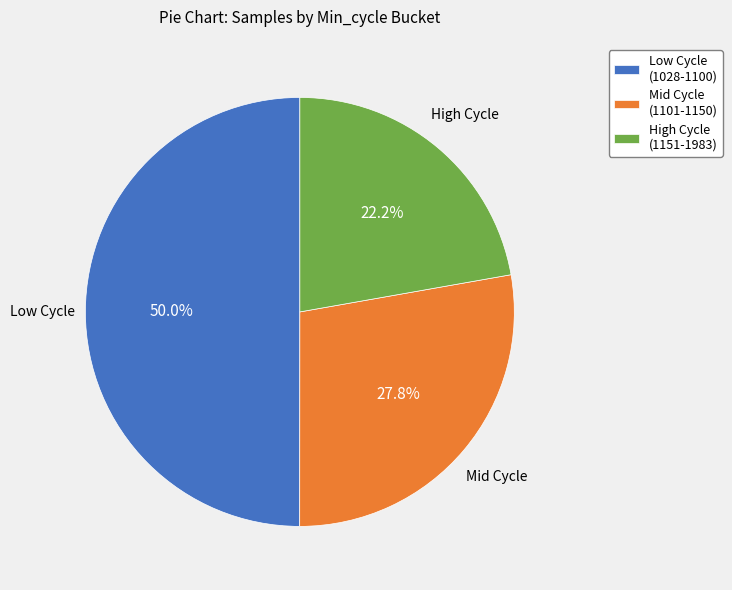

Between High Cycle (1151-1983) and Low Cycle (1028-1100), which is larger?

Low Cycle (1028-1100)